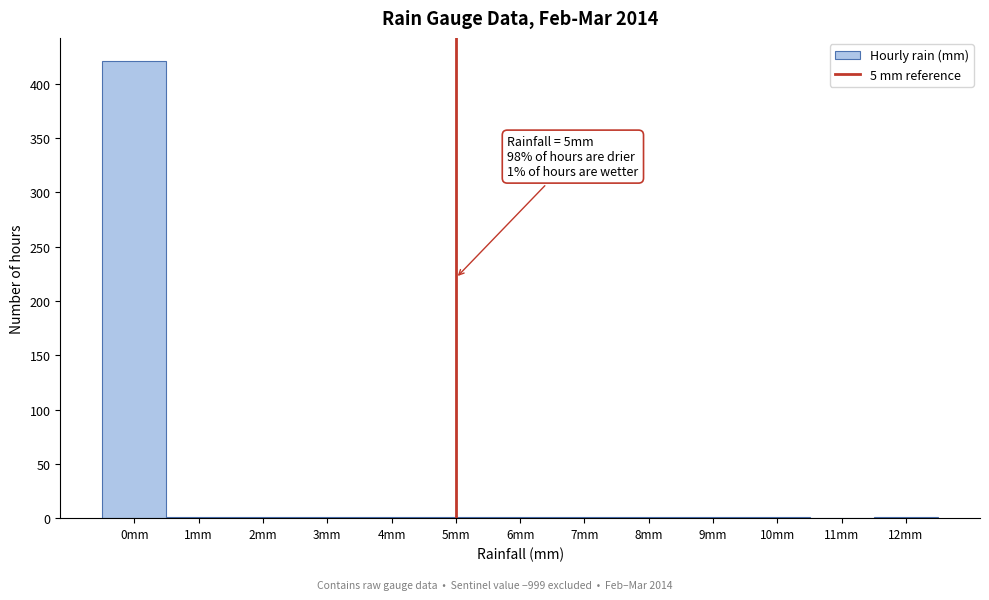

Which range on the x-axis has the tallest bar?

-0.5 to 0.5